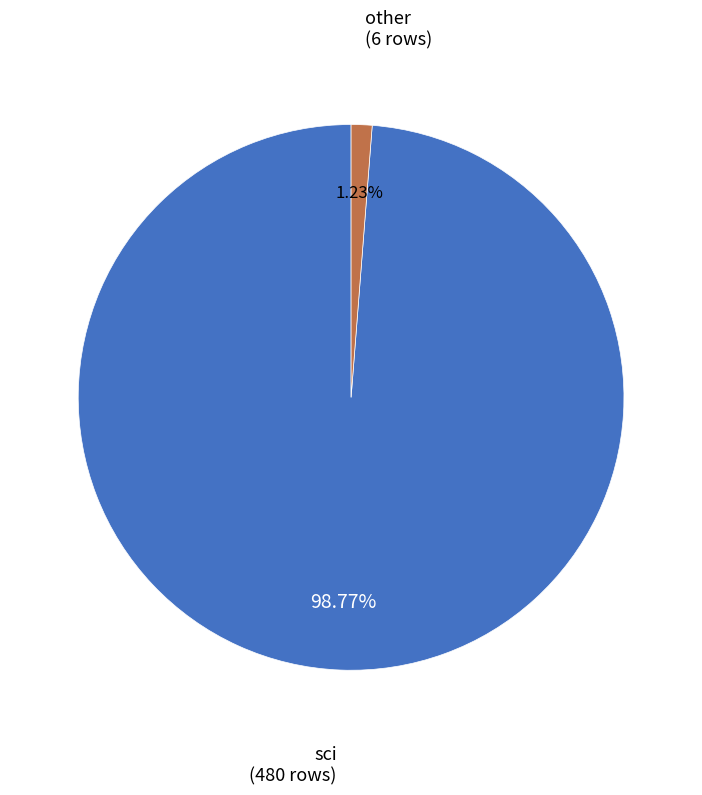

Which has a higher value, sci or other?

sci